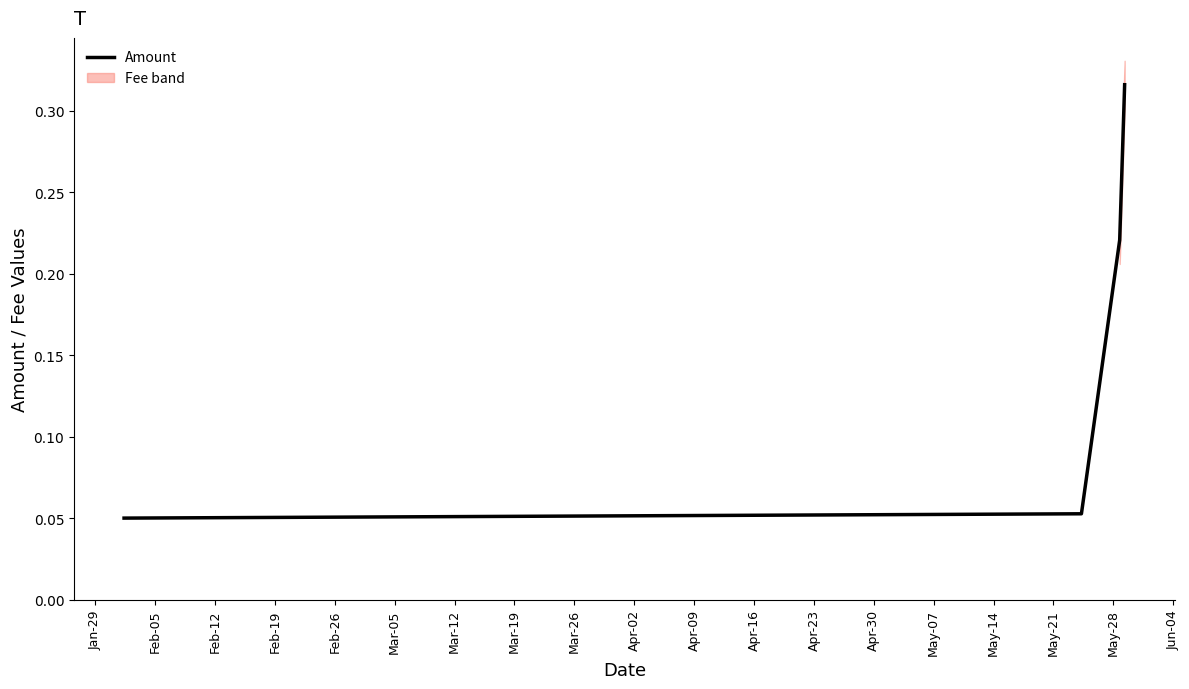

True or false: Amount has more than 0 interior local peaks.

False